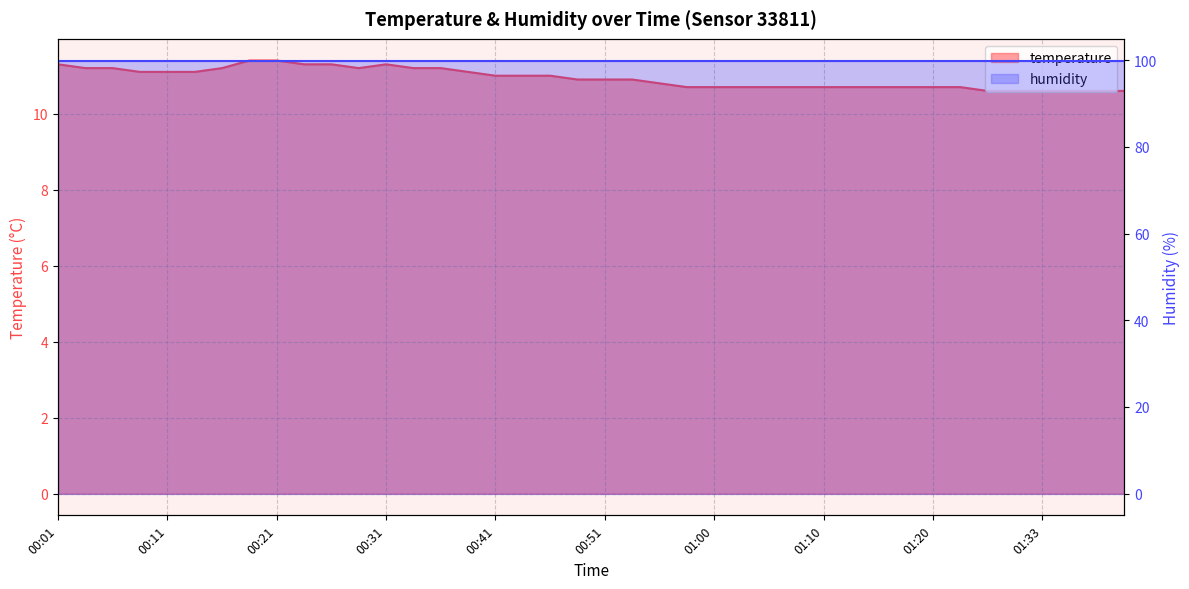

Rank the categories by value from lowest to highest.

01:28, 01:31, 01:33, 01:36, 01:38, 01:41, 00:58, 01:00, 01:03, 01:05, 01:08, 01:10, 01:13, 01:15, 01:18, 01:20, 01:23, 00:56, 00:48, 00:51, 00:53, 00:41, 00:43, 00:46, 00:08, 00:11, 00:13, 00:38, 00:03, 00:06, 00:16, 00:28, 00:33, 00:36, 00:01, 00:23, 00:26, 00:31, 00:18, 00:21